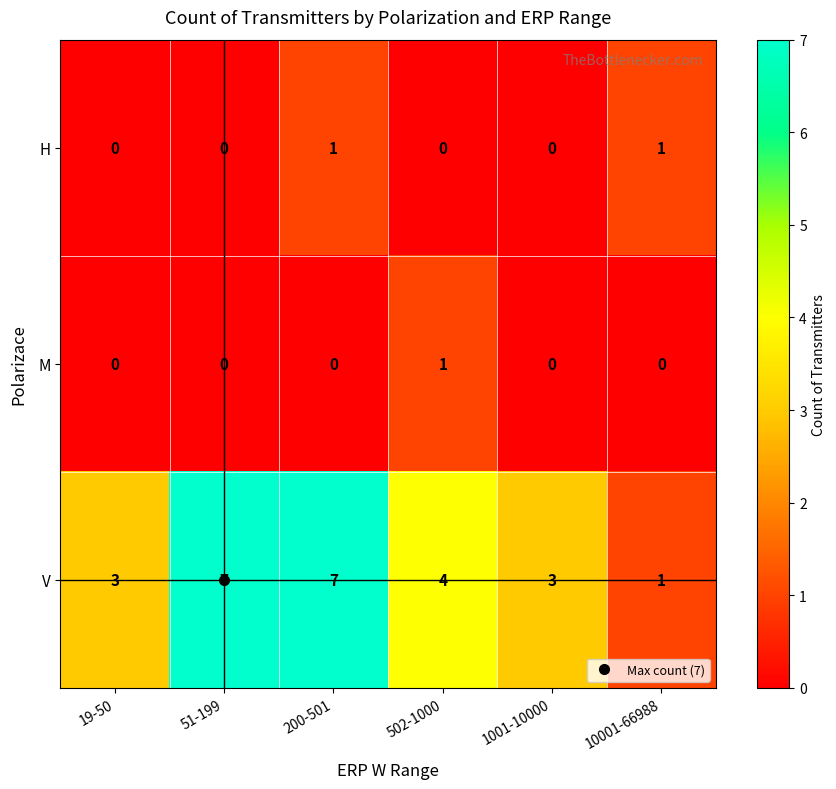

The V series shows 1 at 502-1000. True or false?

False